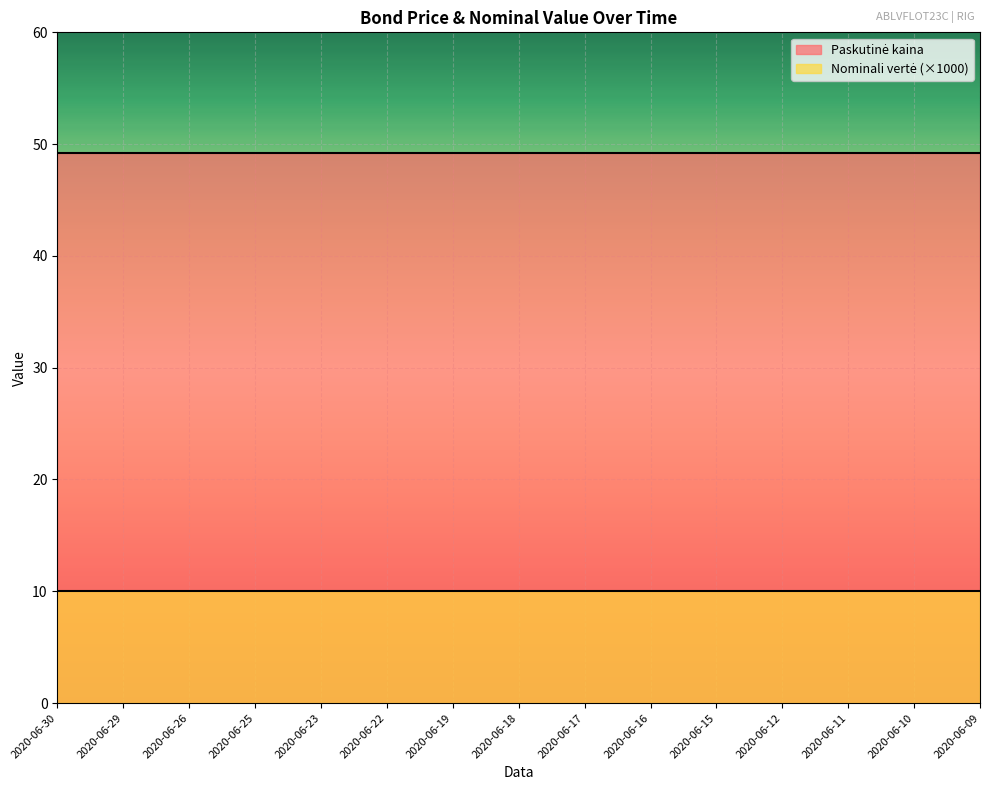

What is the total value across all series at 2020-06-25?

59.2